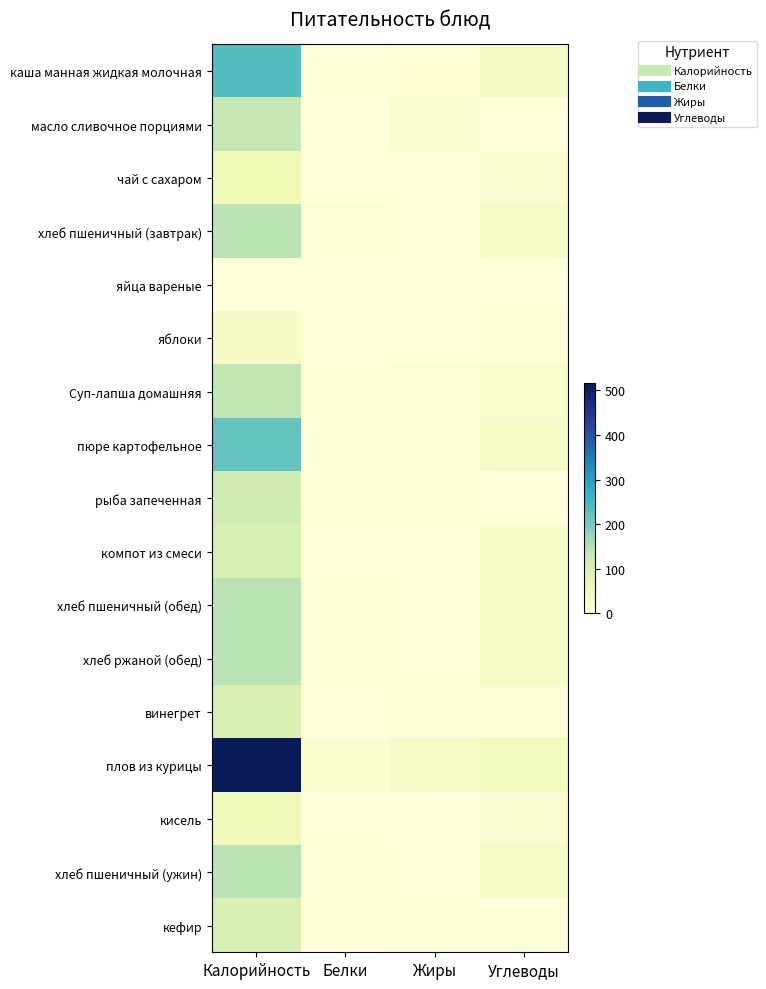

What is the maximum value shown in the chart?

516